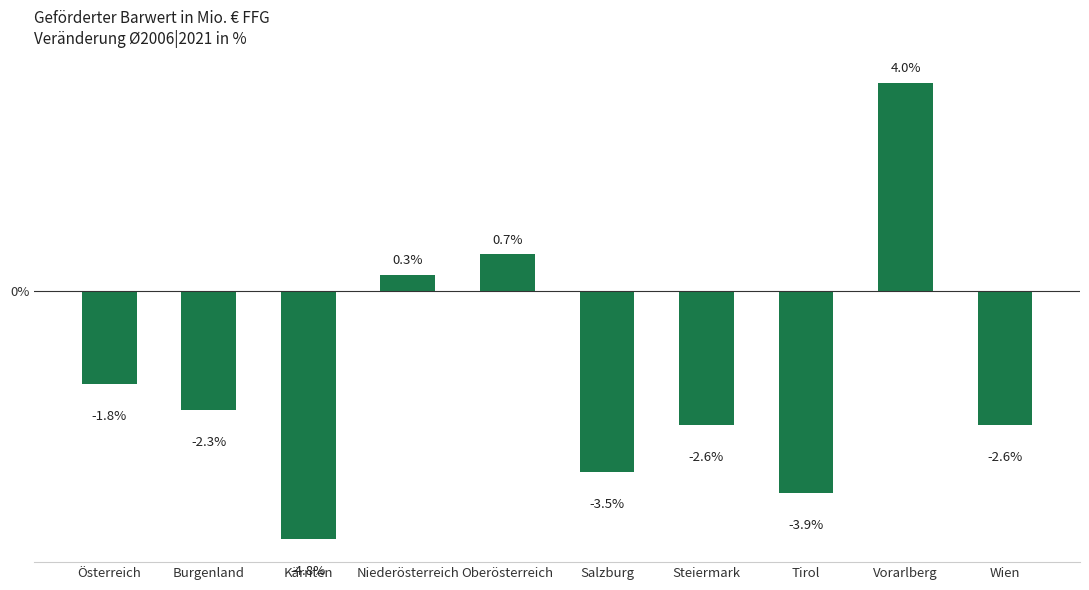

What is the maximum value shown in the chart?

4.0